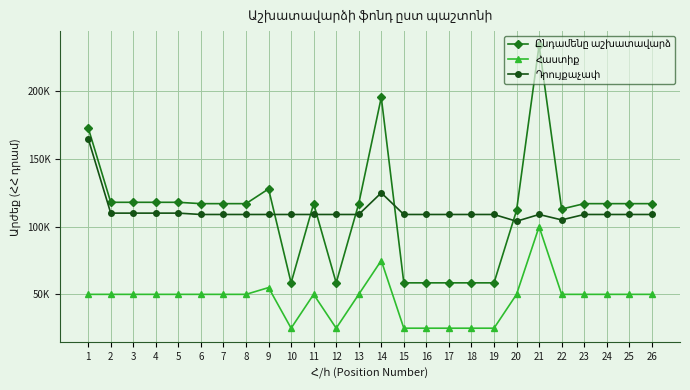

Does the chart have visible grid lines?

Yes